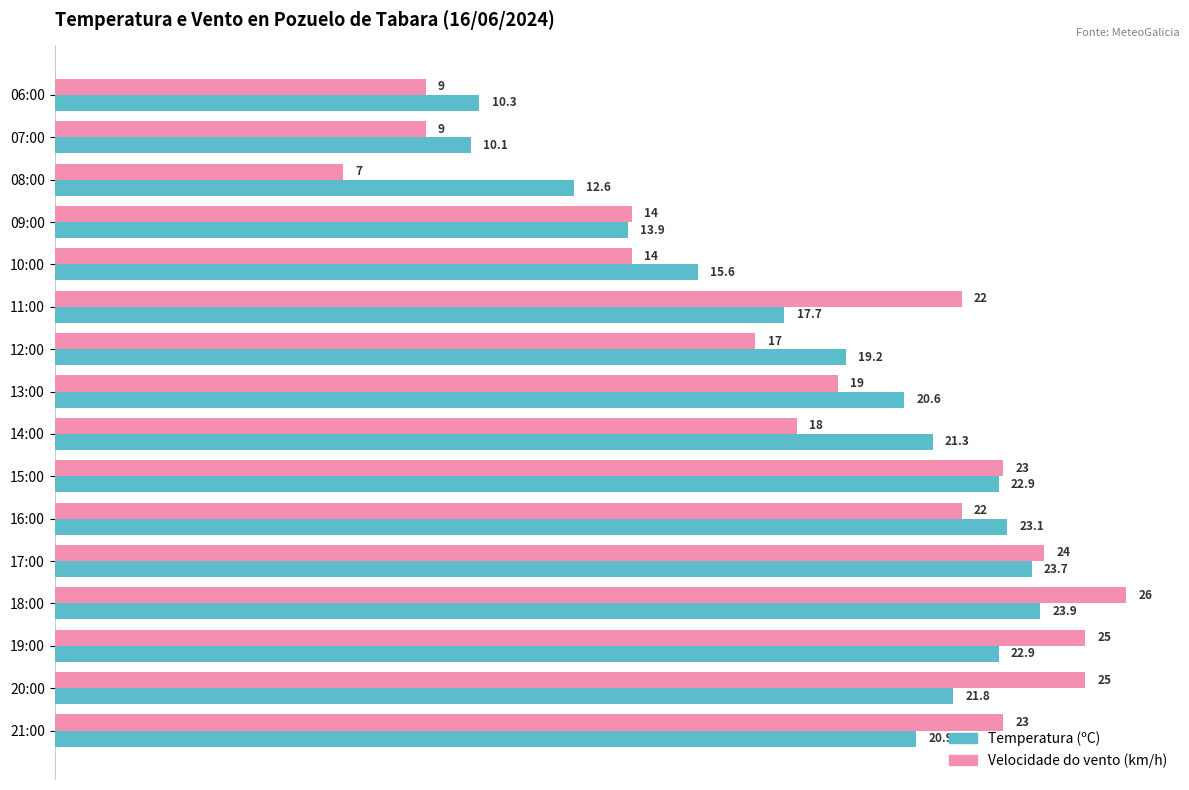

At which category is the sum across all series the highest?

18:00